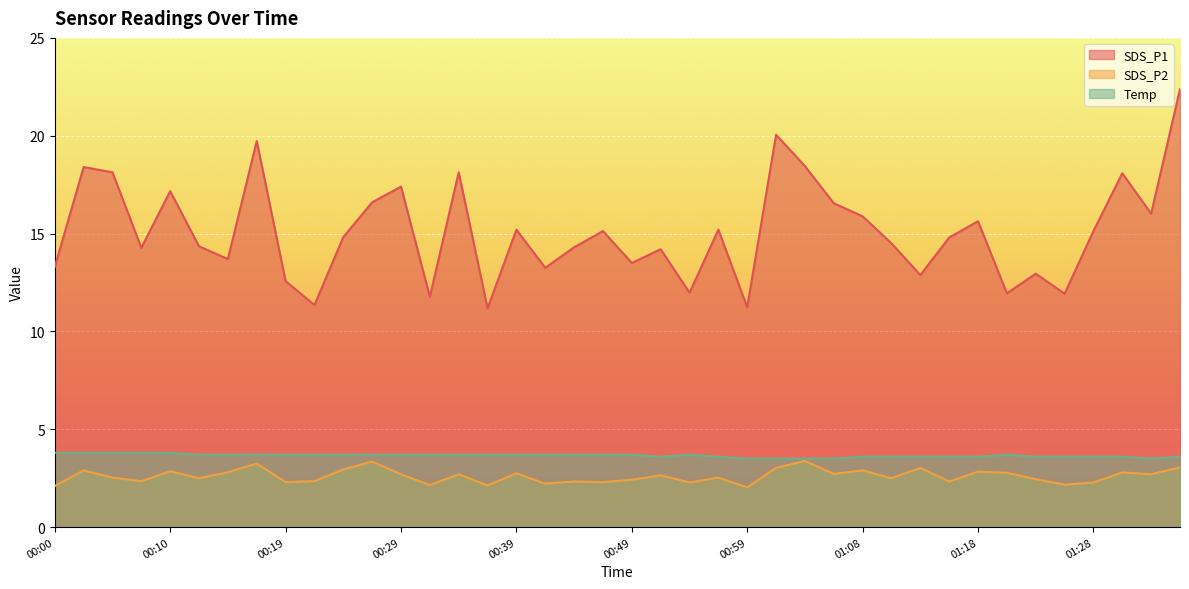

Which series has the widest spread of values?

SDS_P1